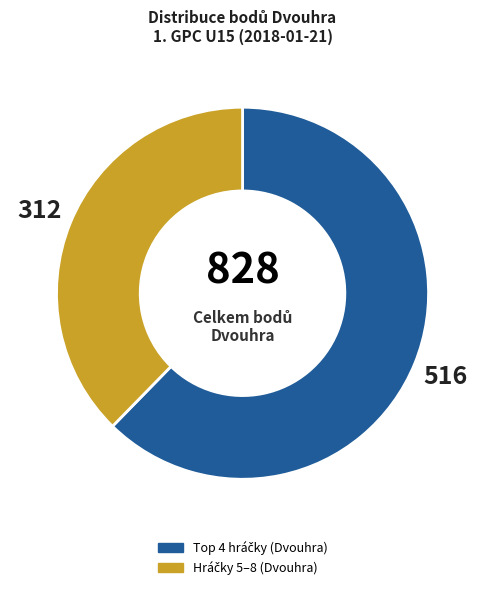

Is there any slice that represents more than half of the pie?

Yes